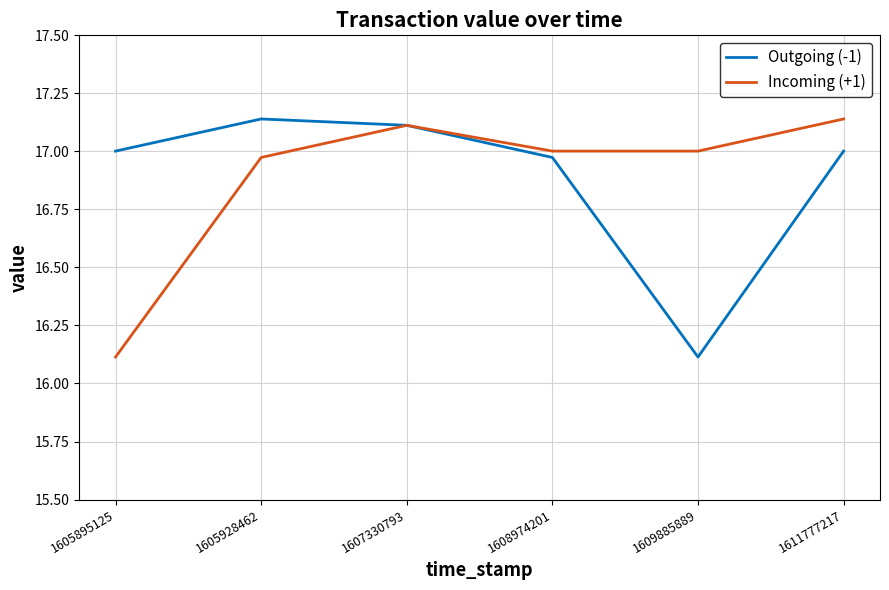

Is it true that Incoming (+1) equals 16.1 at 1605895125?

True